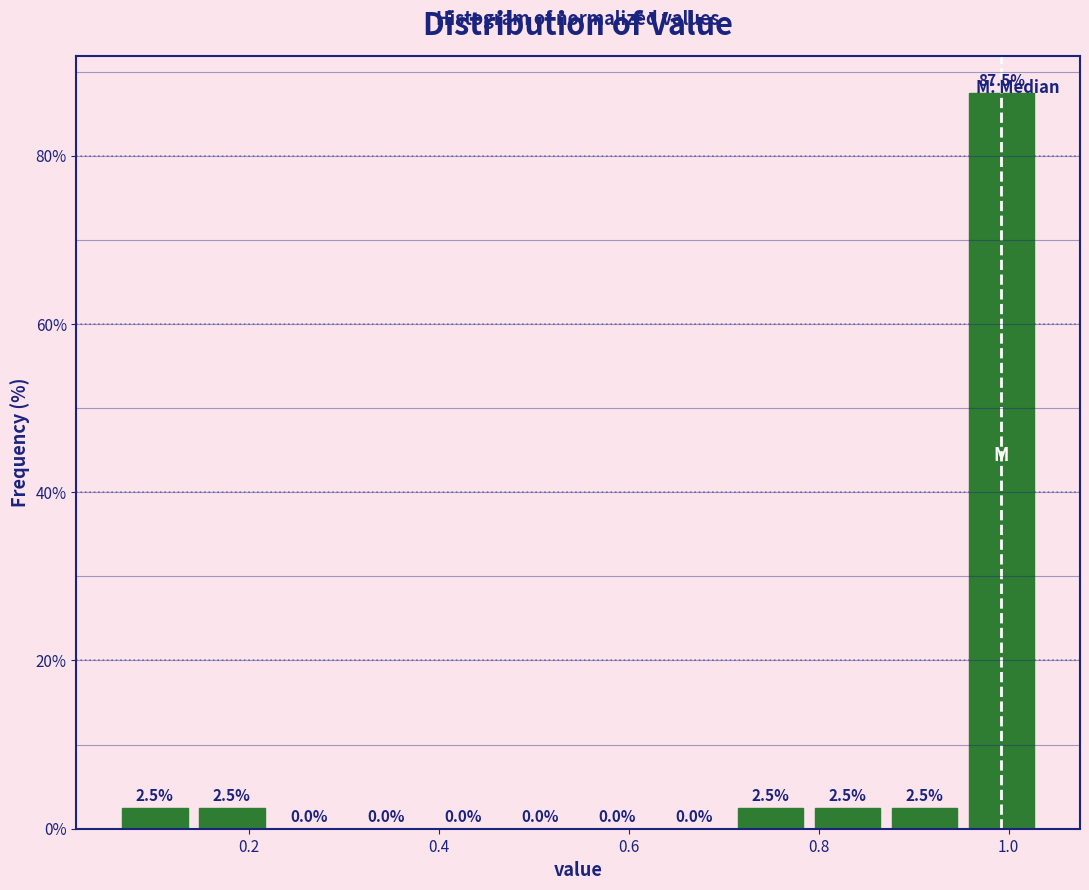

What is the height of the bar covering 0.88 to 0.96 on the x-axis? The bar edges are not printed on the chart, so give them approximately, as read against the axis.

2.5